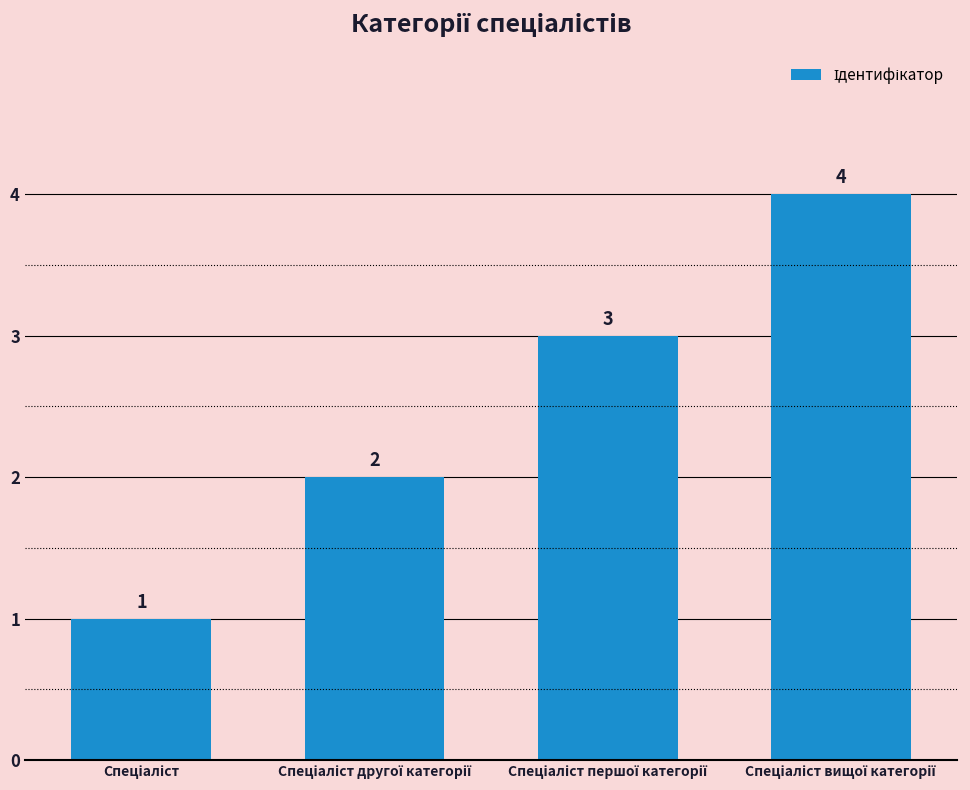

What is the value of the 3rd bar from the left?

3